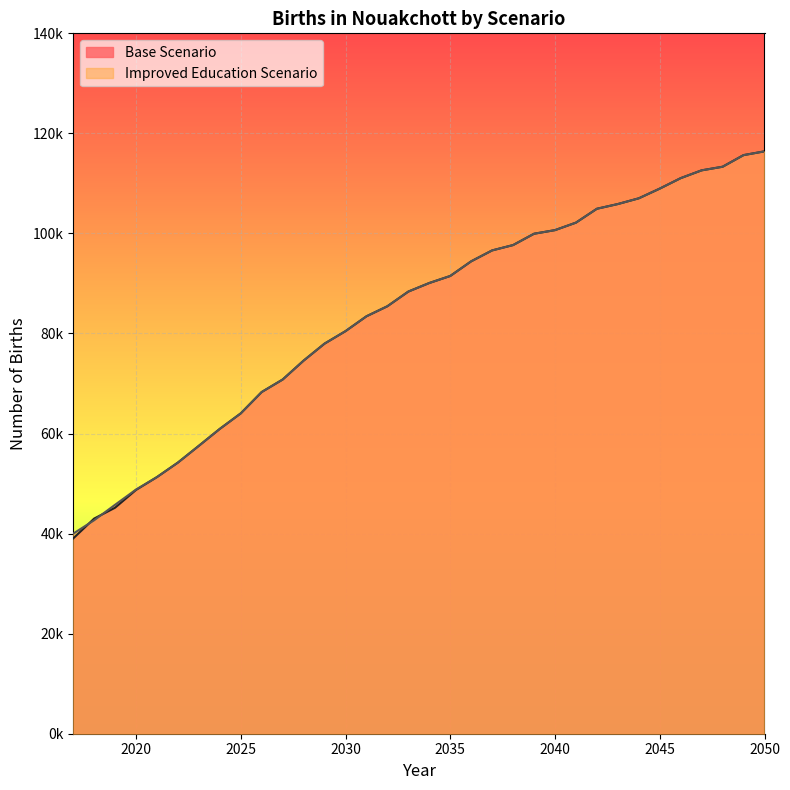

What is the difference between the maximum and minimum values in the Improved Education Scenario series?

76422.2